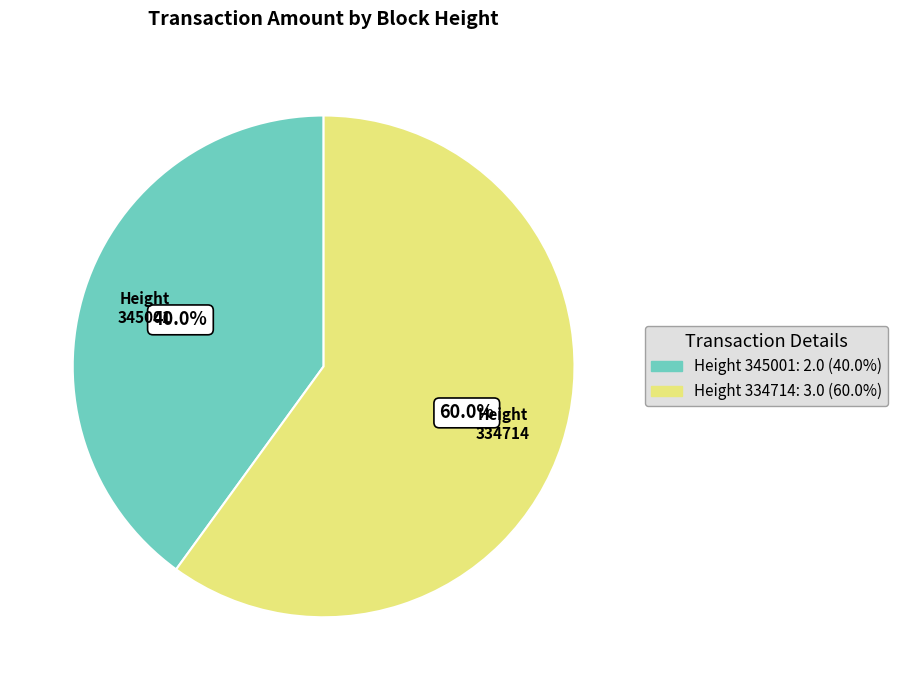

Is there any slice that represents more than half of the pie?

Yes